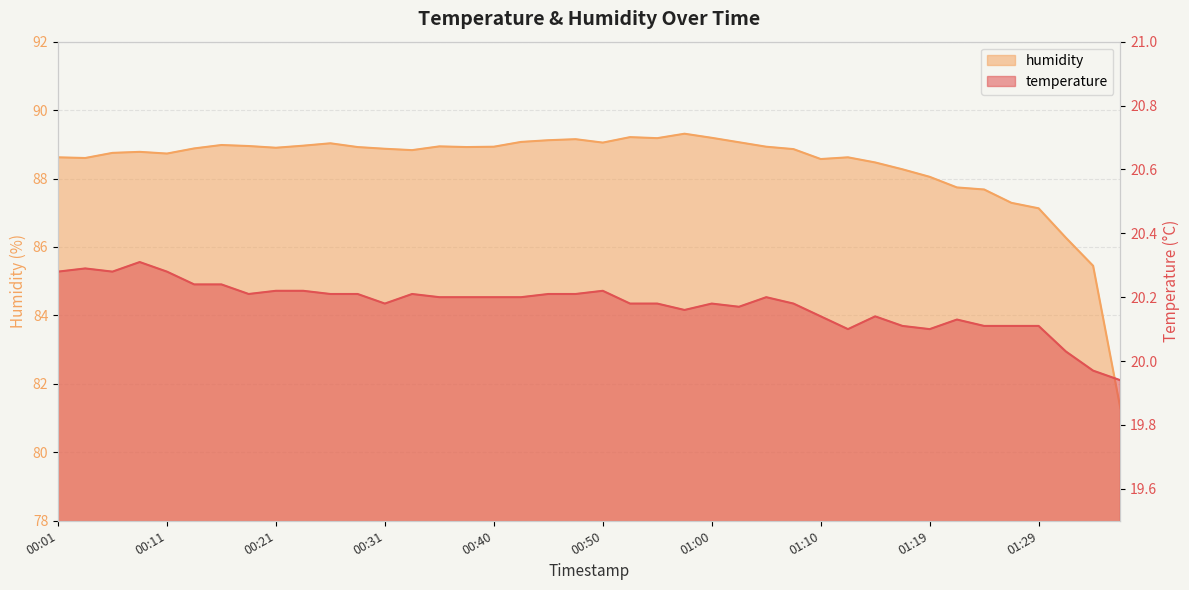

What is the difference between the highest and lowest values at 00:03?

68.3